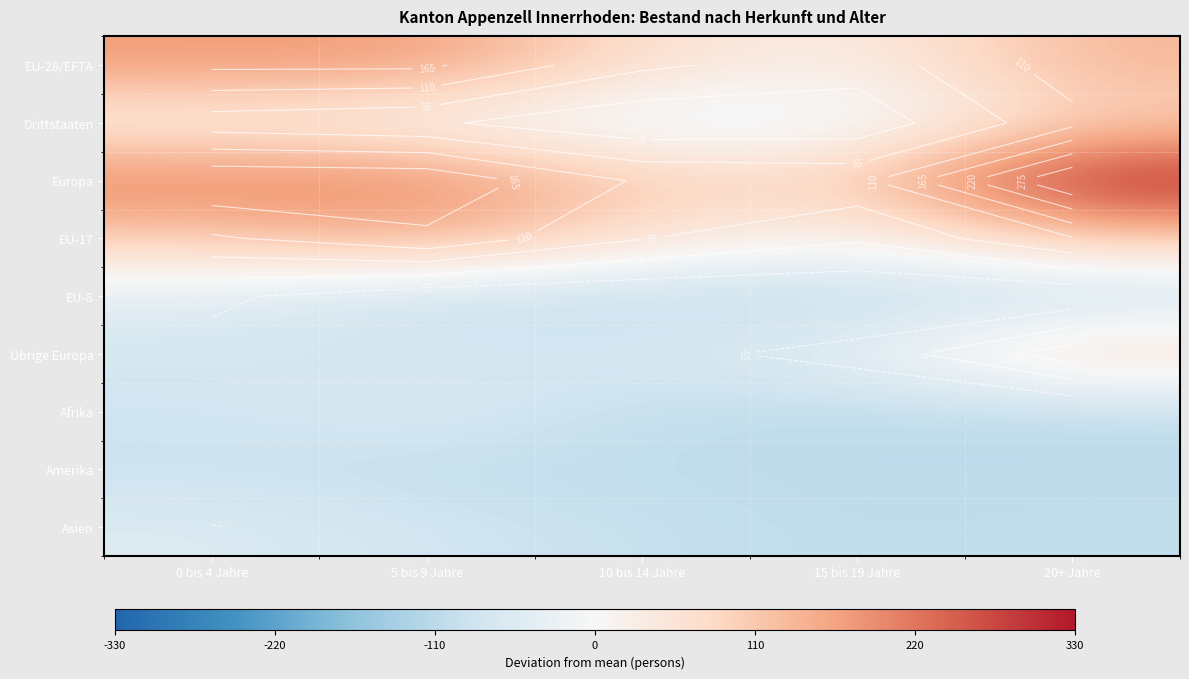

The Afrika series shows -102.0 at 5 bis 9 Jahre. True or false?

False